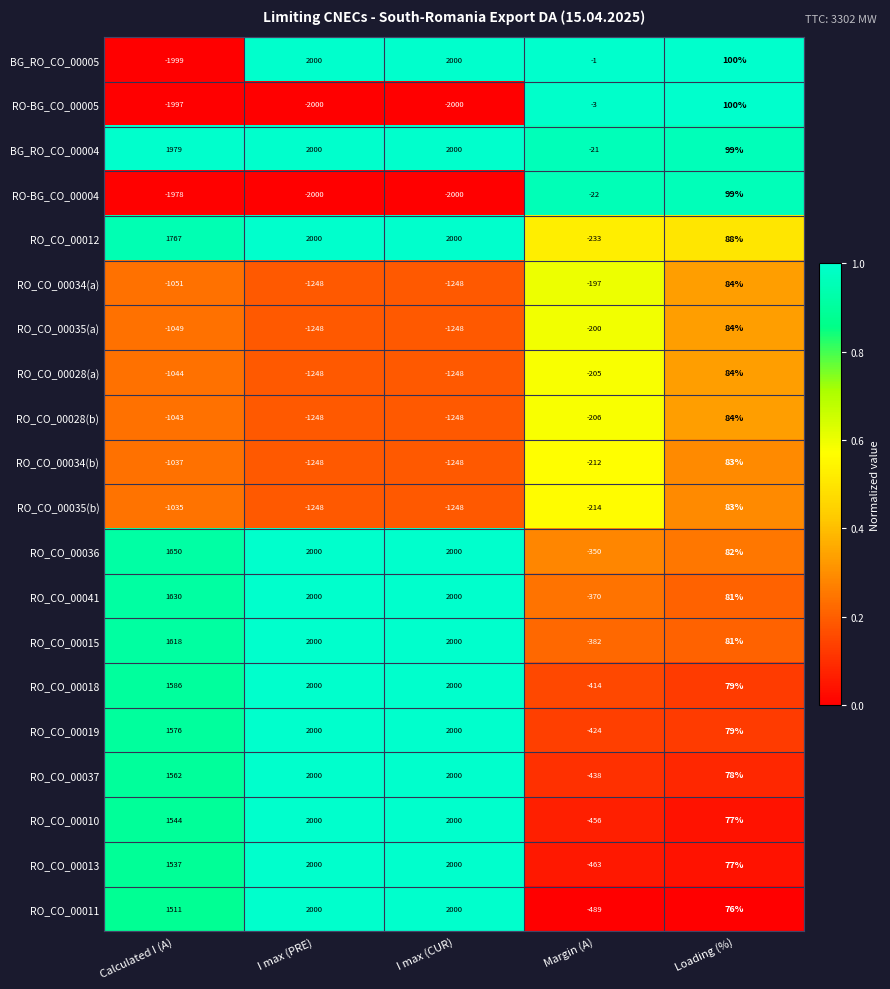

The value of RO_CO_00036 at I max (CUR) is 2000. True or false?

True